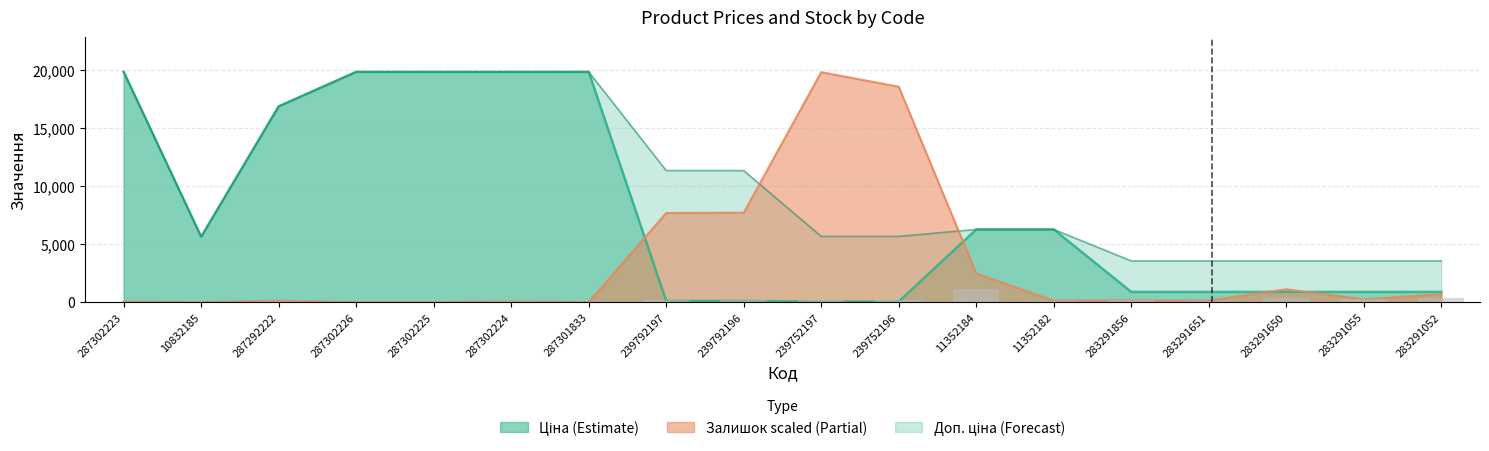

Reading right to left, list all the values displayed in this chart.

Ціна: 283291052=889.9	283291055=889.9	283291650=889.9	283291651=889.9	283291856=889.9	11352182=6266.7	11352184=6266.7	239752196=56.7	239752197=56.7	239792196=113.3	239792197=113.3	287301833=19831.1	287302224=19831.1	287302225=19831.1	287302226=19831.1	287292222=16863.2	10832185=5636.0	287302223=19831.1
Доп. ціна: 283291052=3559.7	283291055=3559.7	283291650=3559.7	283291651=3559.7	283291856=3559.7	11352182=6266.7	11352184=6266.7	239752196=5667.0	239752197=5667.0	239792196=11334.0	239792197=11334.0	287301833=19831.1	287302224=19831.1	287302225=19831.1	287302226=19831.1	287292222=16863.2	10832185=5636.0	287302223=19831.1
Залишок: 283291052=691.2	283291055=239.2	283291650=1116.5	283291651=132.9	283291856=159.5	11352182=132.9	11352184=2472.2	239752196=18555.1	239752197=19804.5	239792196=7709.1	239792197=7682.5	287301833=0.0	287302224=79.7	287302225=0.0	287302226=0.0	287292222=132.9	10832185=0.0	287302223=53.2